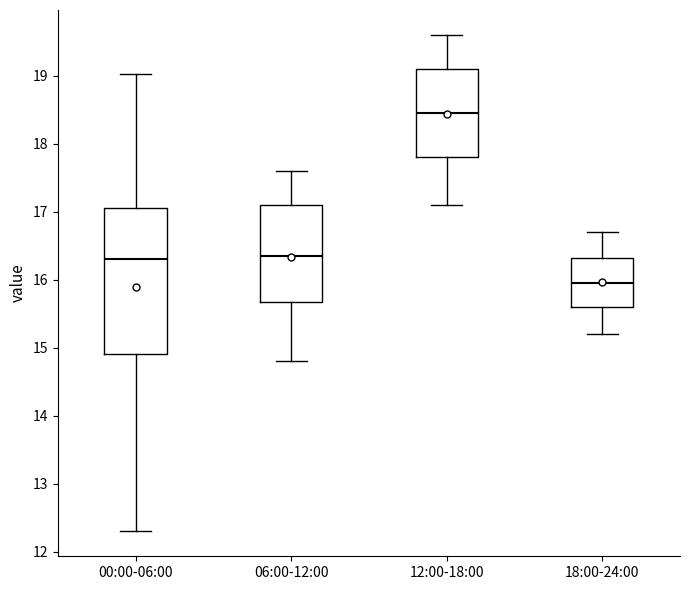

Reading left to right, read every box against the y-axis: the position of its median line, the range the box covers, and the ends of its whiskers. The values are not printed on the chart, so give them approximately, as read against the axis.

00:00-06:00: median 16.3, box 14.9 to 17.0, whiskers 12.3 to 19.0
06:00-12:00: median 16.4, box 15.7 to 17.1, whiskers 14.8 to 17.6
12:00-18:00: median 18.5, box 17.8 to 19.1, whiskers 17.1 to 19.6
18:00-24:00: median 16.0, box 15.6 to 16.3, whiskers 15.2 to 16.7